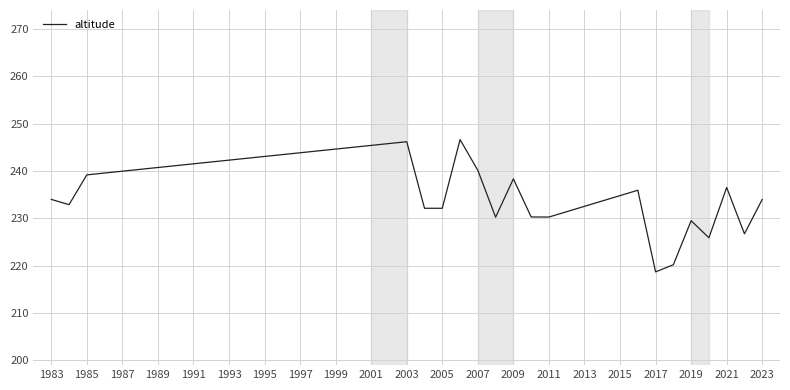

What is the maximum value shown in the chart?

246.6